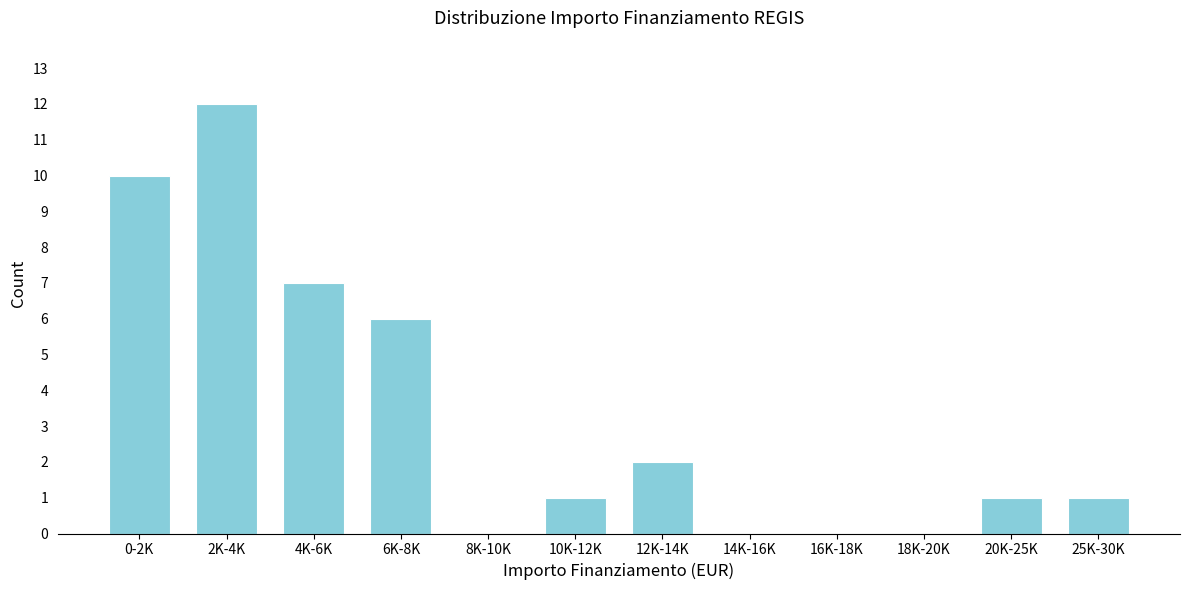

Reading right to left, what are all the values shown in this chart?

25K-30K=1	20K-25K=1	18K-20K=0	16K-18K=0	14K-16K=0	12K-14K=2	10K-12K=1	8K-10K=0	6K-8K=6	4K-6K=7	2K-4K=12	0-2K=10